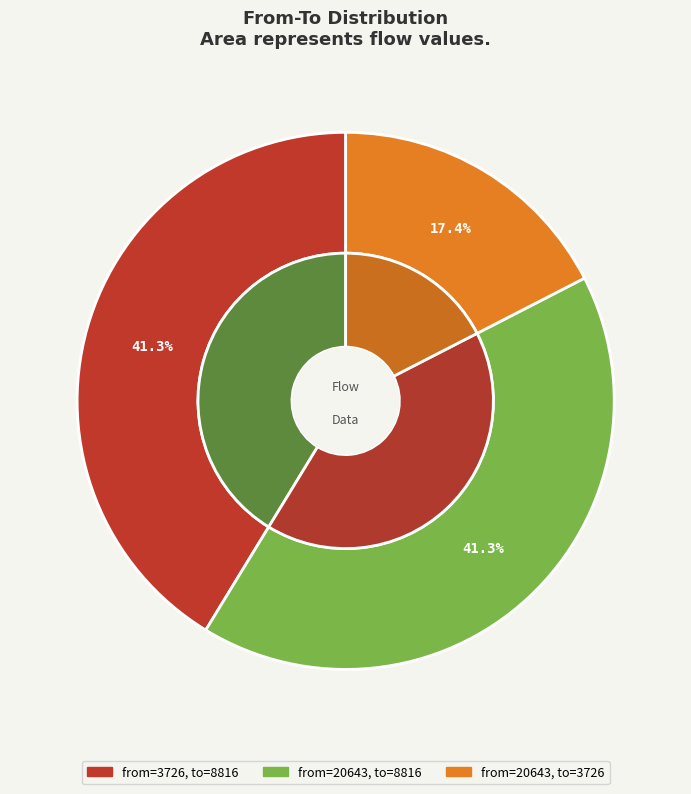

What is the largest slice in the pie chart?

3726